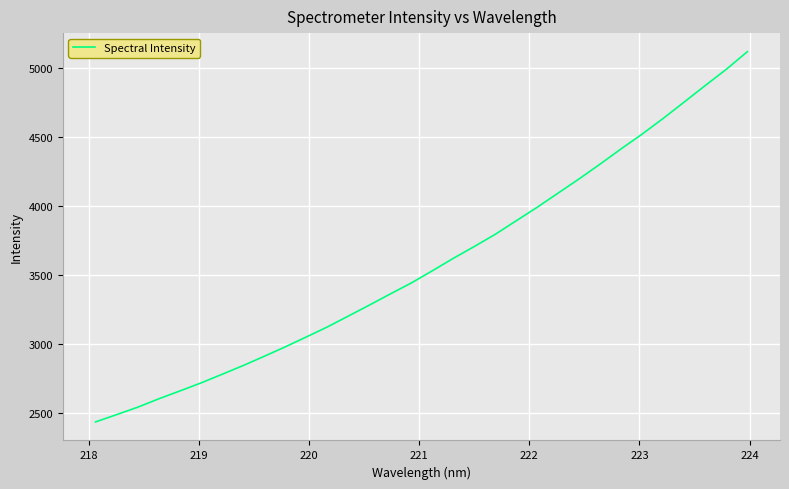

Count the number of values greater than 3531.

16